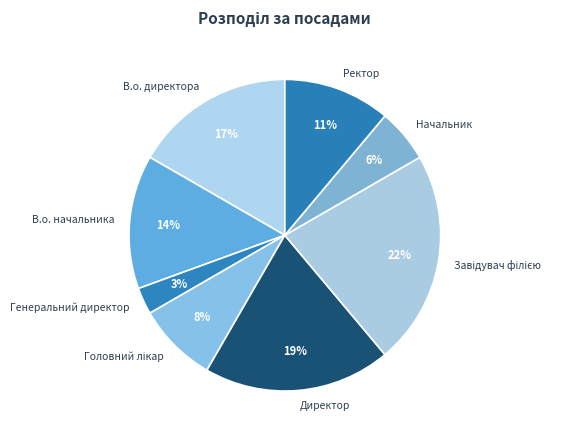

True or false: В.о. начальника accounts for 2% of the total.

False